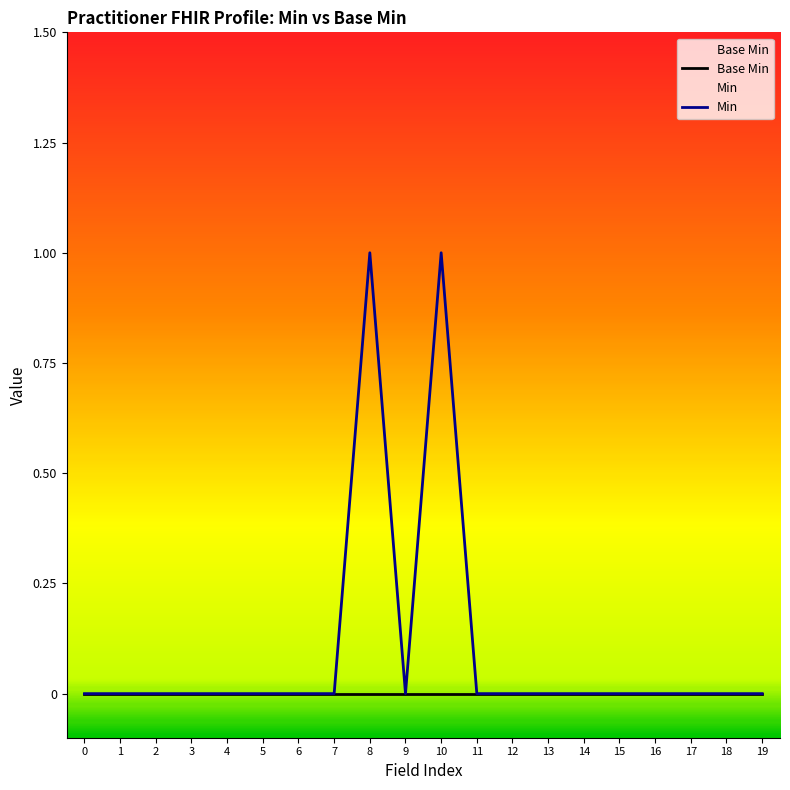

True or false: Min has a value of 1 at 8.

True